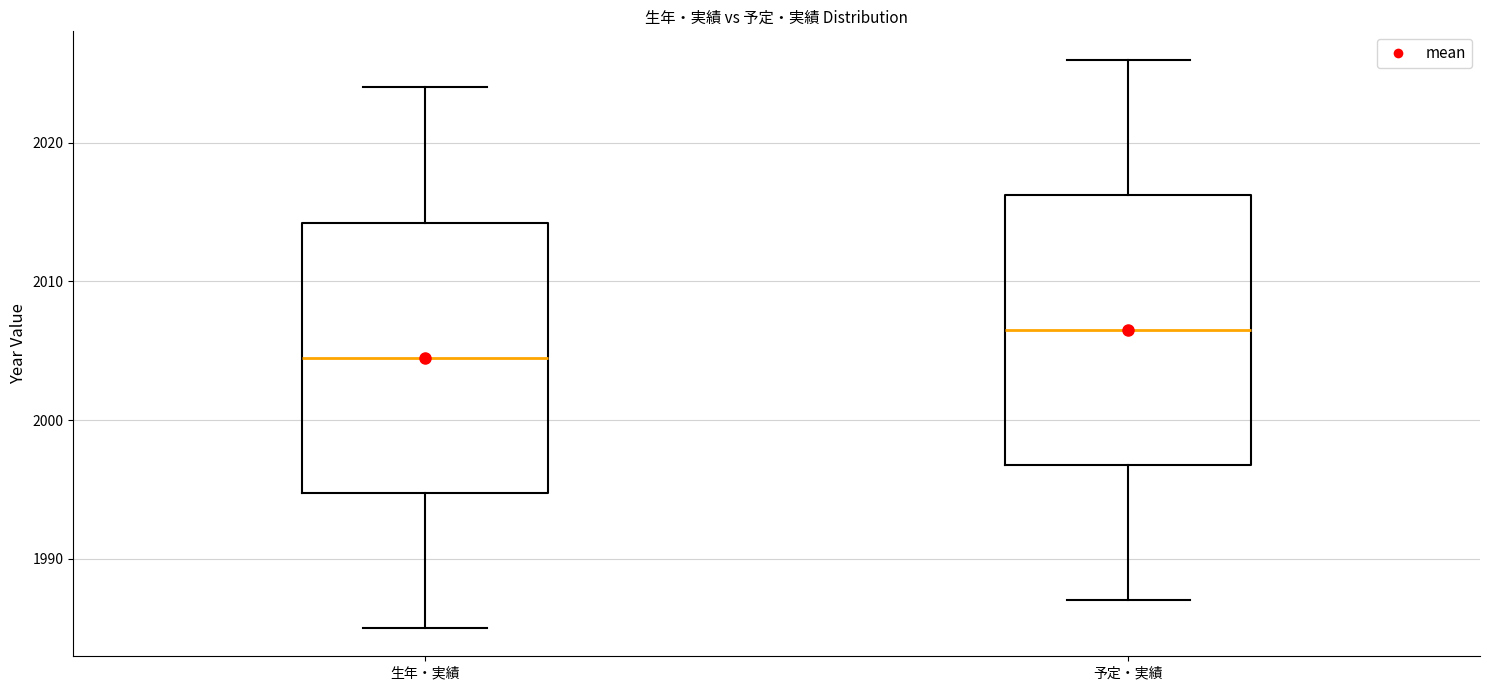

Where does the median line of the box for 予定・実績 sit on the y-axis? The values are not printed on the chart, so give them approximately, as read against the axis.

2007